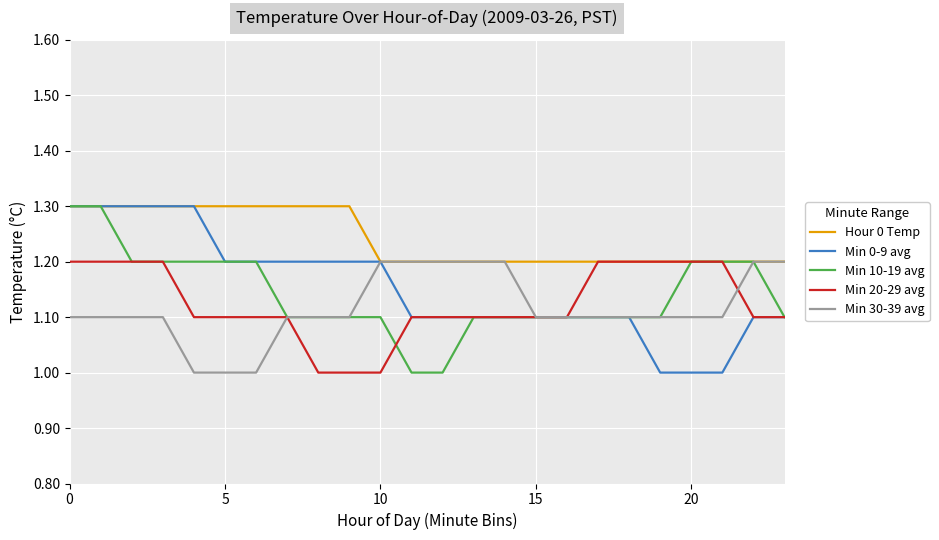

What is the lowest value of the Min 0-9 avg series?

1.0